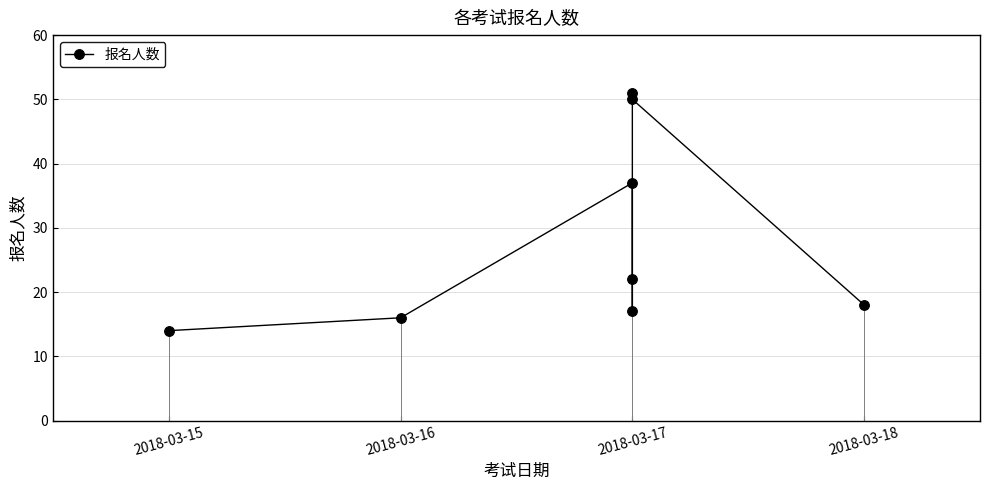

The value at 2018-03-17 is 27. True or false?

False